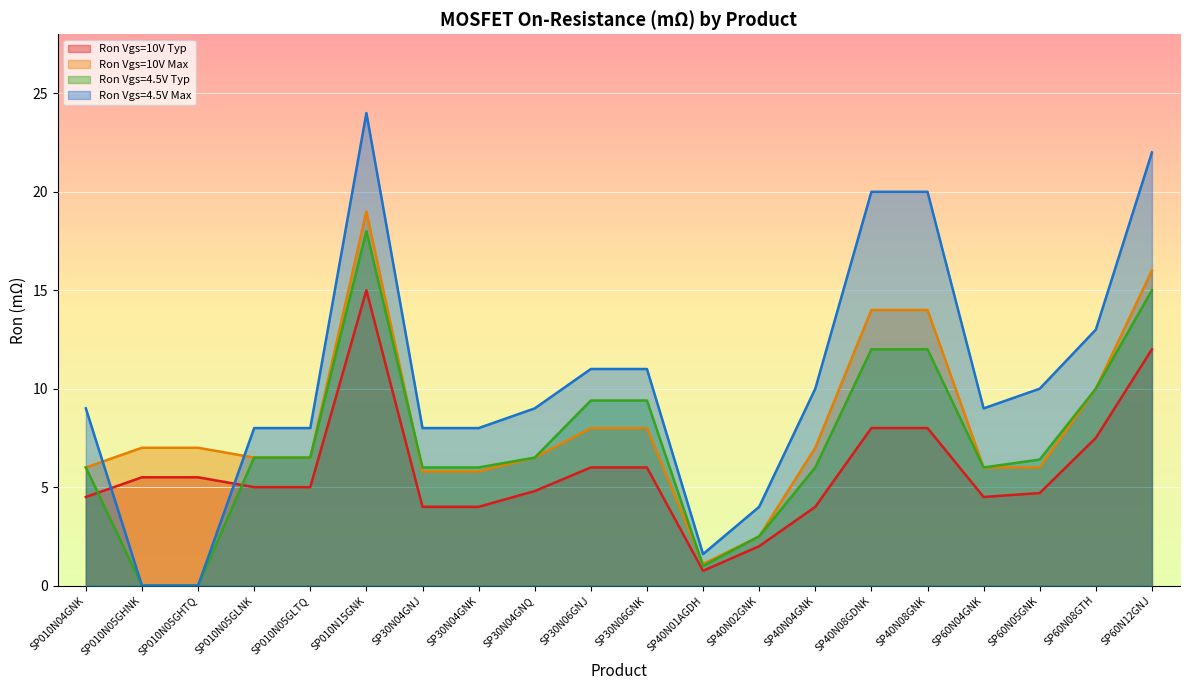

Which series has the largest range (max minus min)?

Ron Vgs=4.5V Max